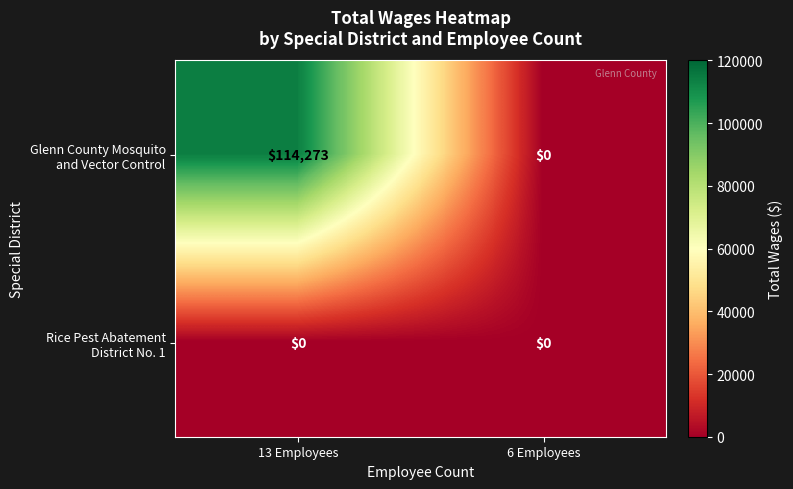

At which category is the sum across all series the highest?

13 Employees